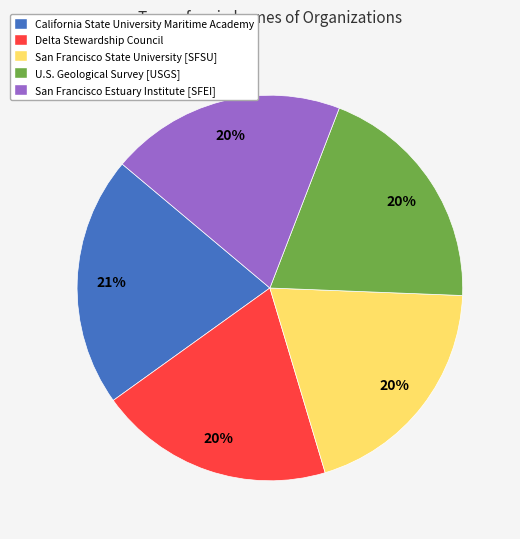

How many slices are in this pie chart?

5